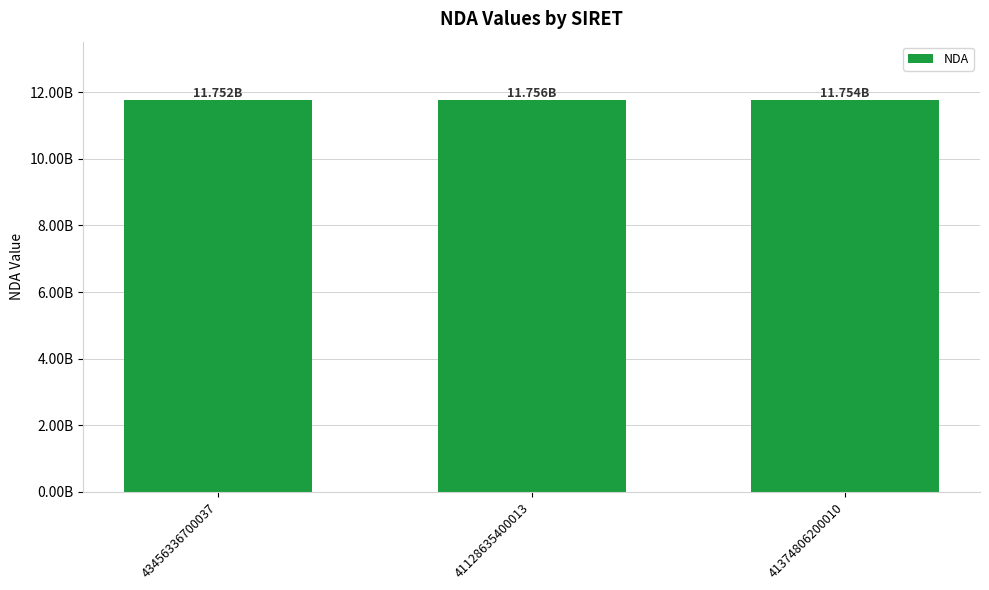

Does the chart contain any negative values?

No